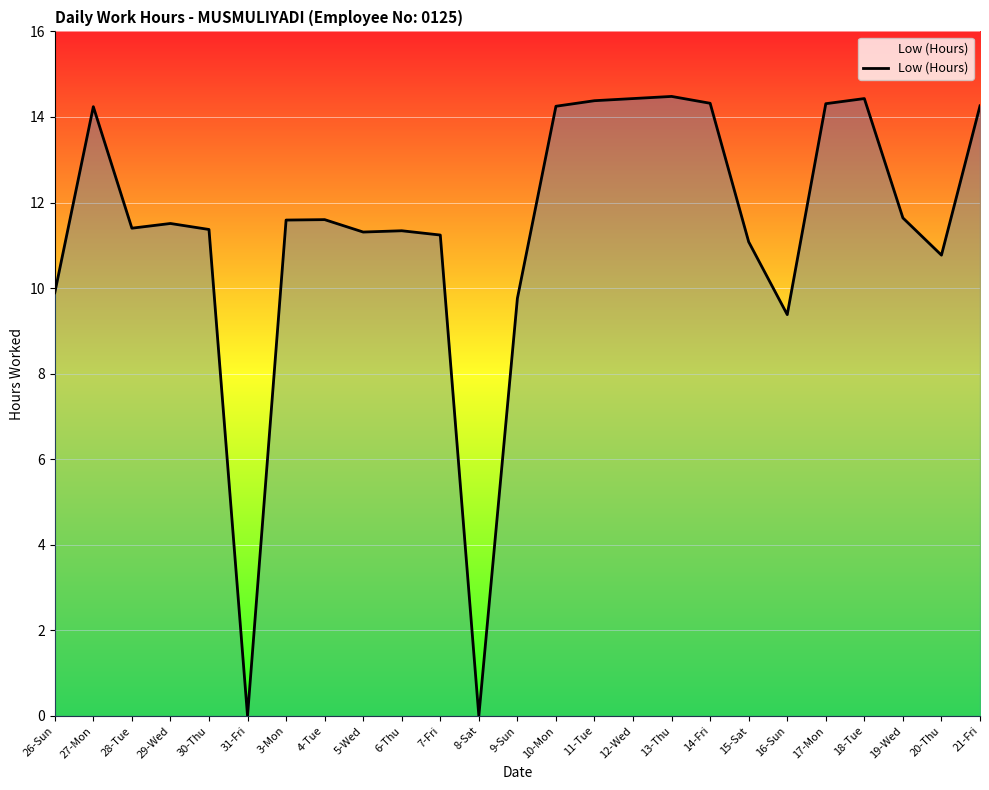

What position from the left is 29-Wed?

4